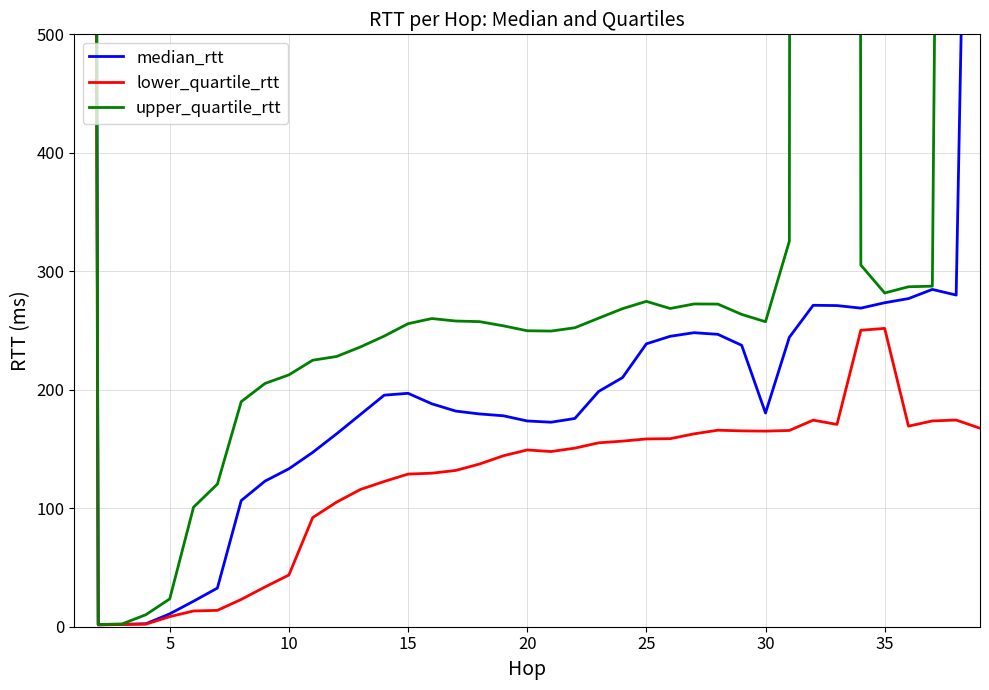

What are all the series names shown in the legend?

median_rtt, lower_quartile_rtt, upper_quartile_rtt